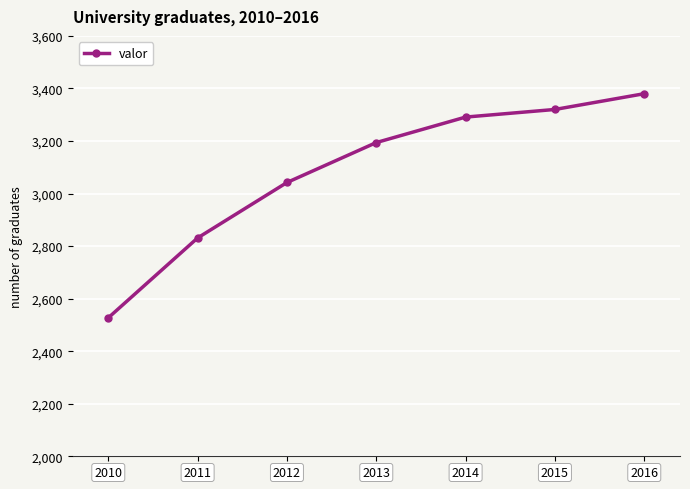

How many lines are shown in the chart?

1